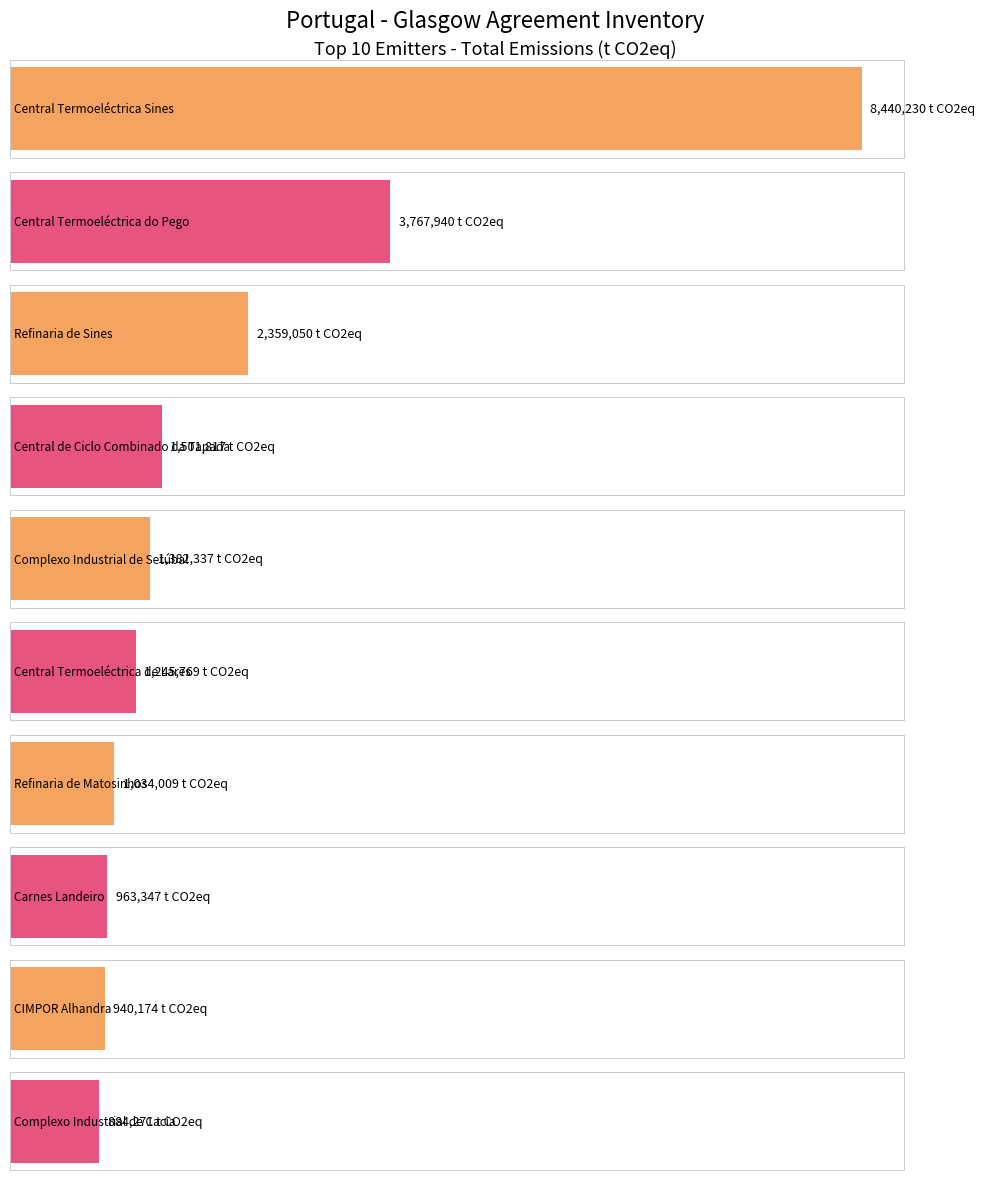

What position from the left is Complexo Industrial de Cacia?

10